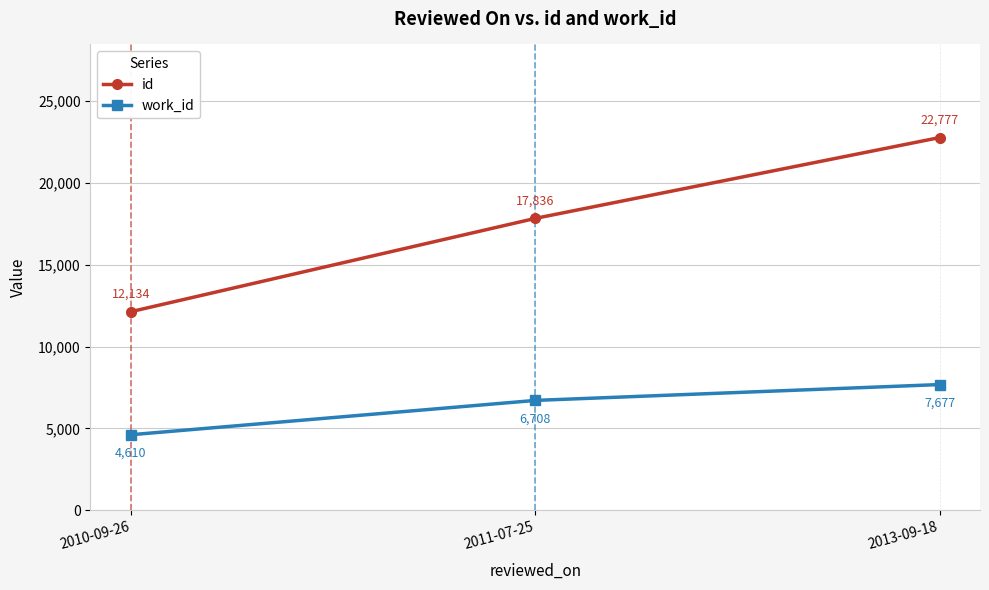

Which series has the largest range (max minus min)?

id